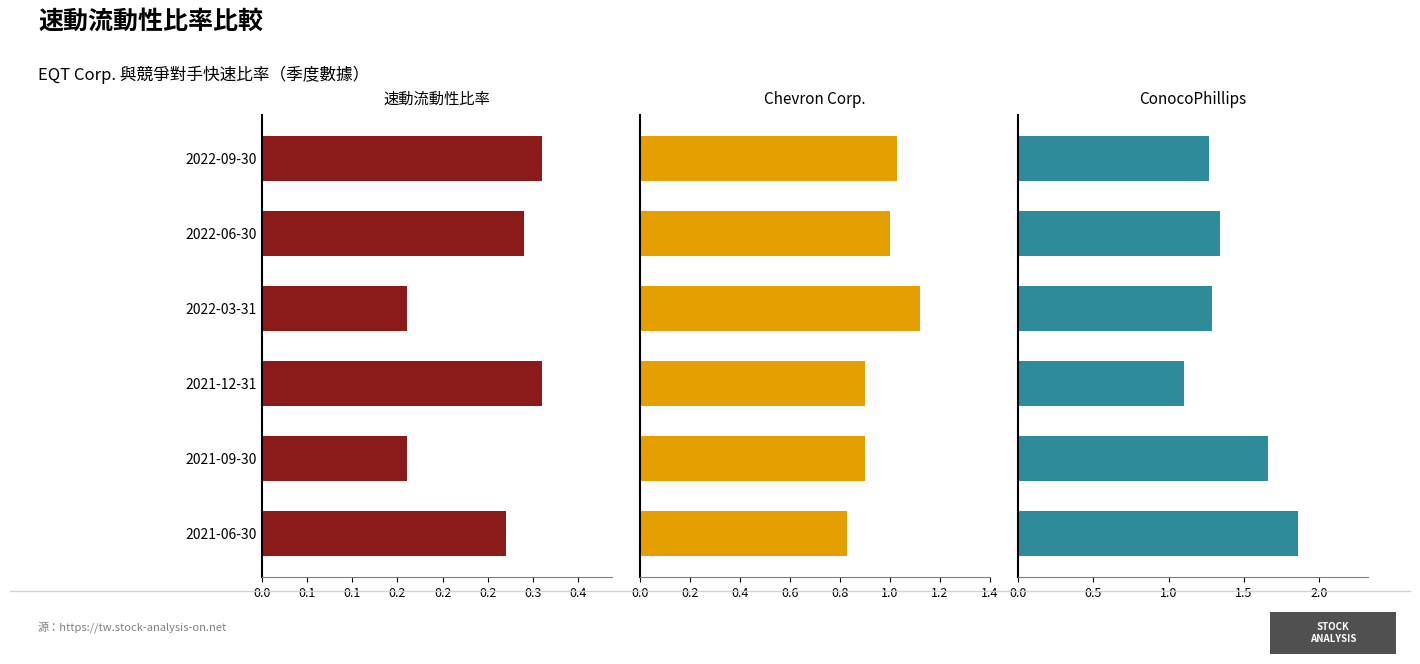

Which series has the largest total across all categories?

ConocoPhillips